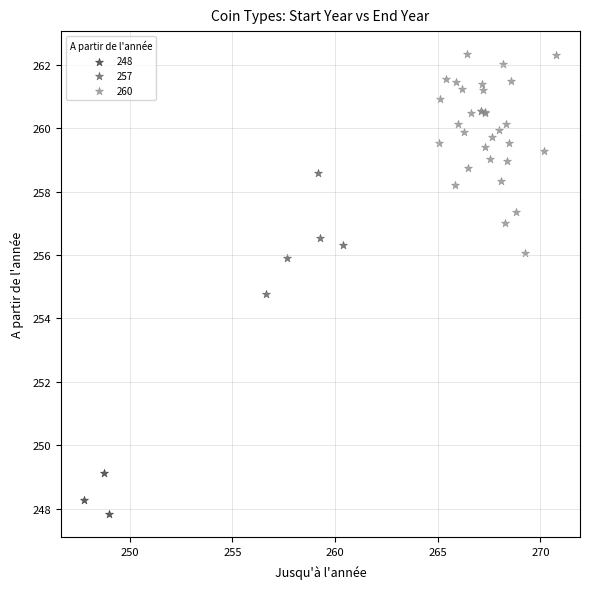

What are all the series names shown in the legend?

248, 257, 260